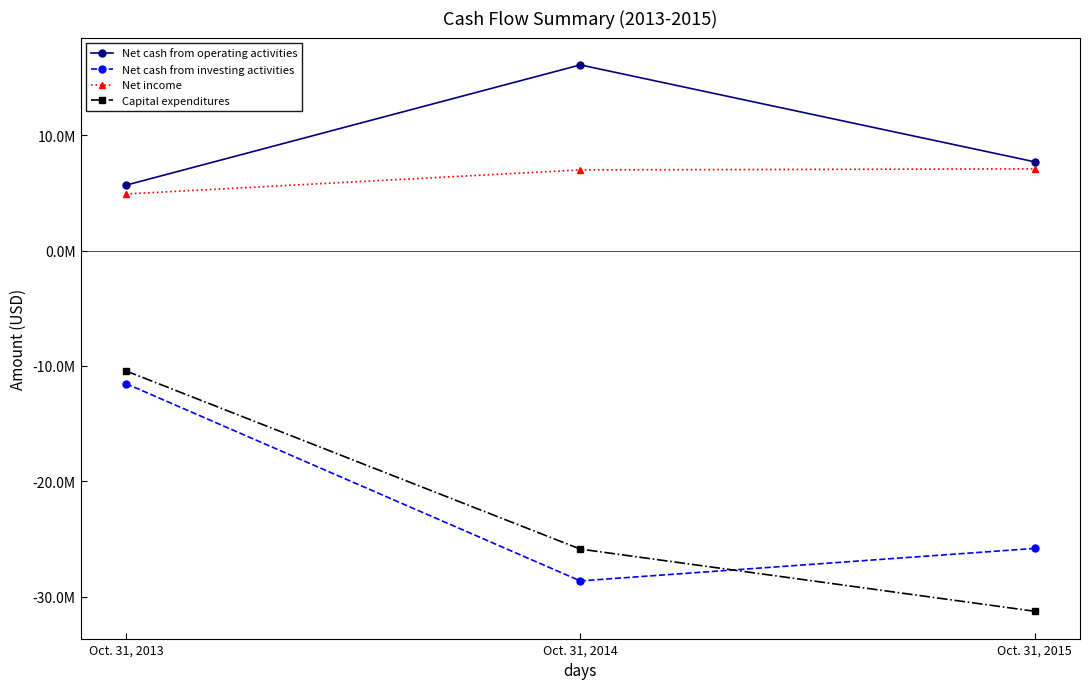

What is the value of the Capital expenditures point at the 2nd from the left?

-25866000